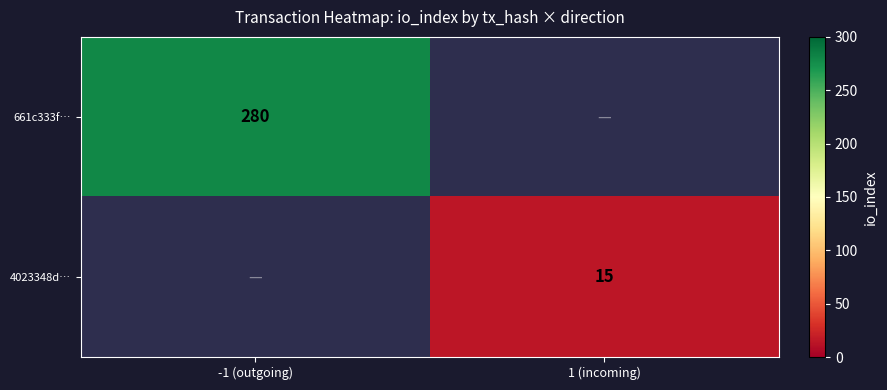

Is the value of 4023348d… at 1 (incoming) greater than the value of 661c333f… at -1 (outgoing)?

No